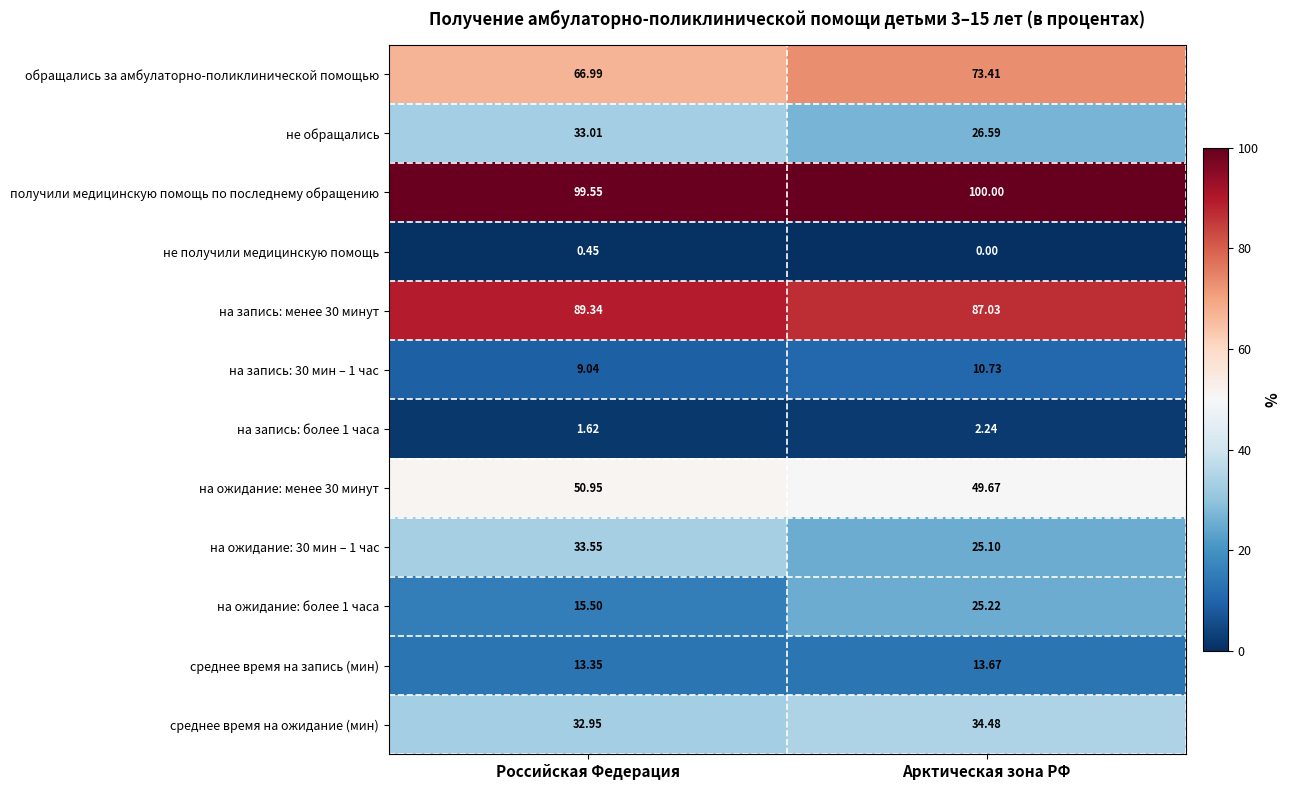

At which category does the chart reach its peak across all series?

Арктическая зона РФ